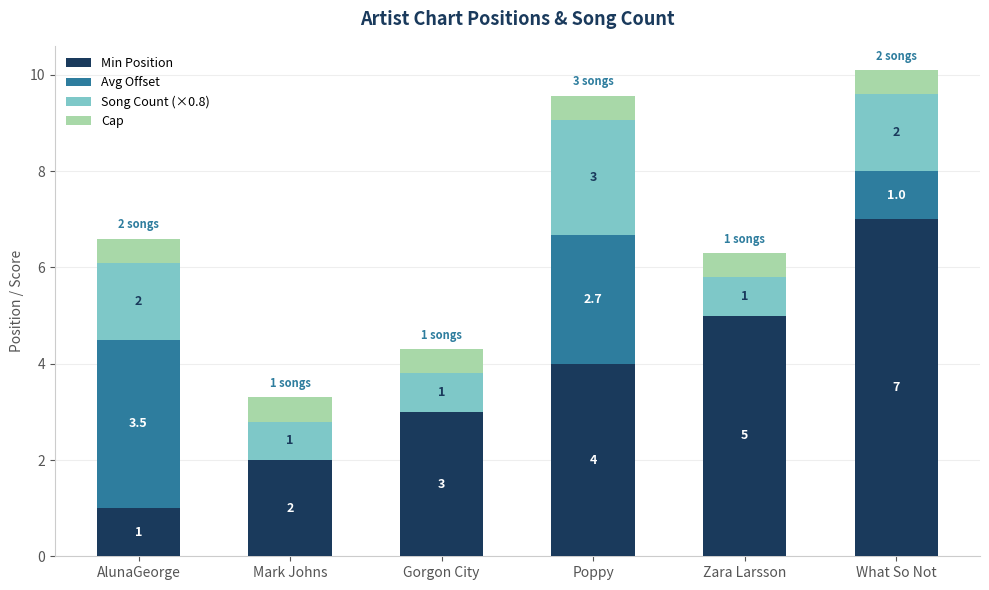

Reading left to right, transcribe the values for Min Position.

AlunaGeorge=1.0	Mark Johns=2.0	Gorgon City=3.0	Poppy=4.0	Zara Larsson=5.0	What So Not=7.0